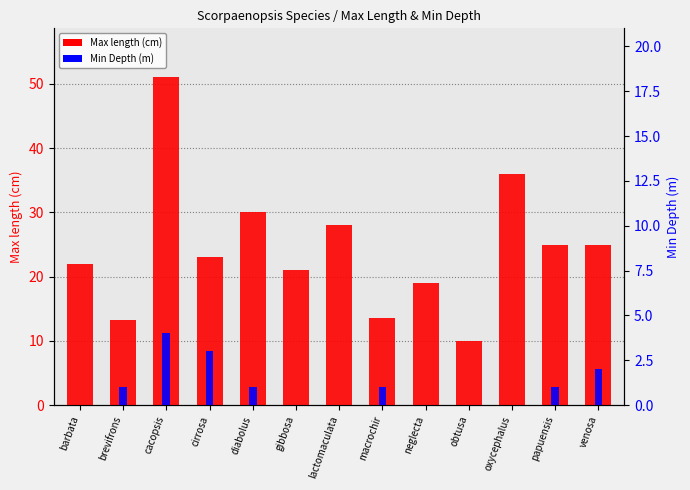

At how many categories does at least one series exceed 31?

2